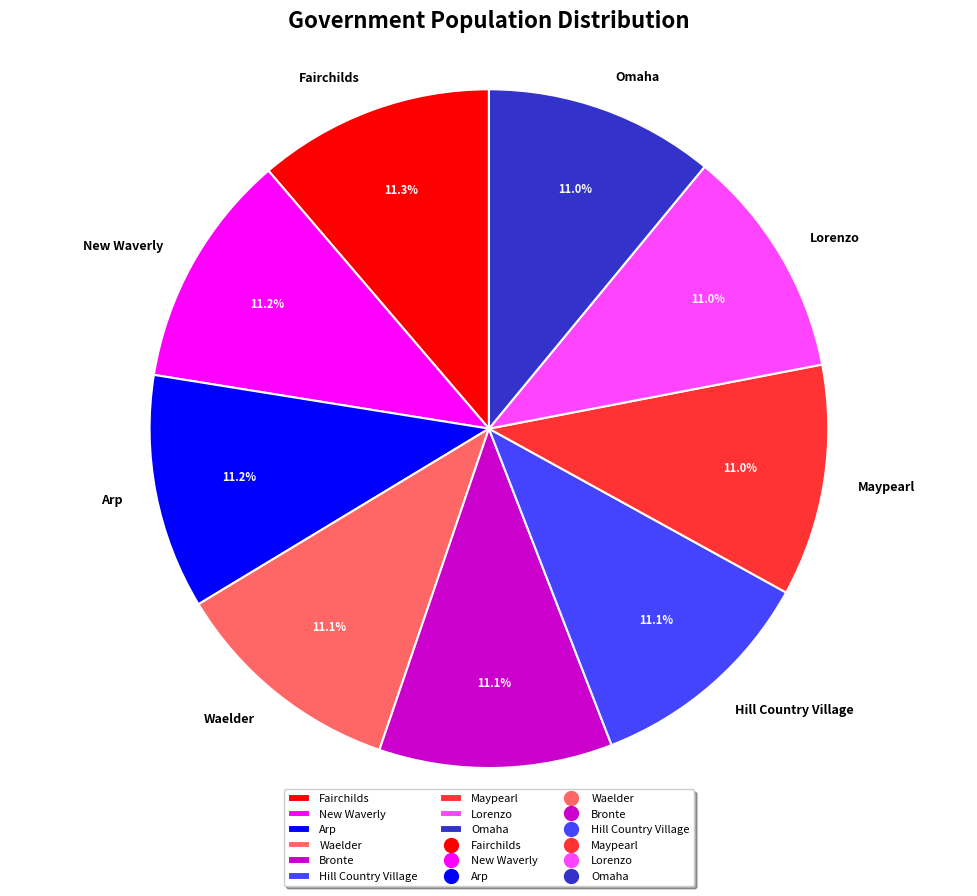

How many segments does this pie chart have?

9